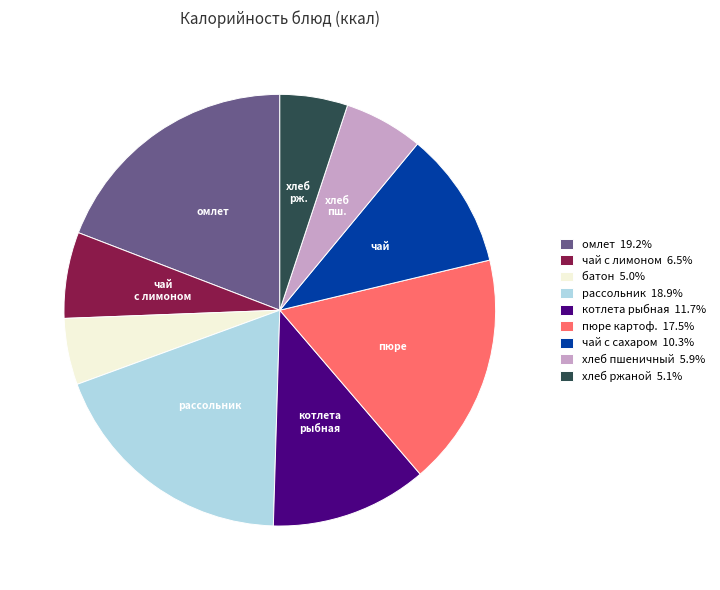

Combined, do хлеб пшеничный 5.9% and чай с лимоном 6.5% account for over 50%?

No